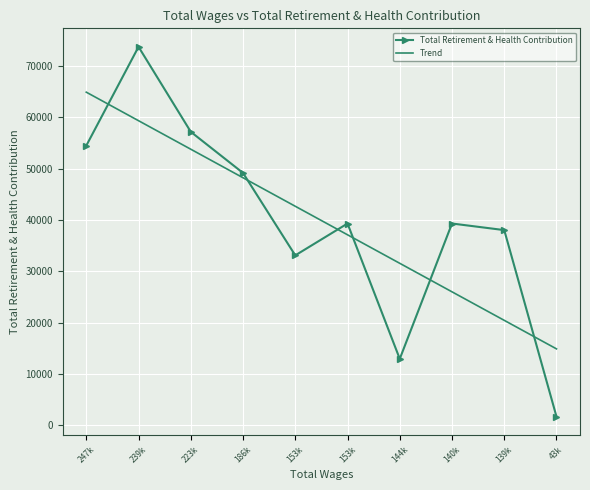

Between 153k and 144k, which is larger?

153k